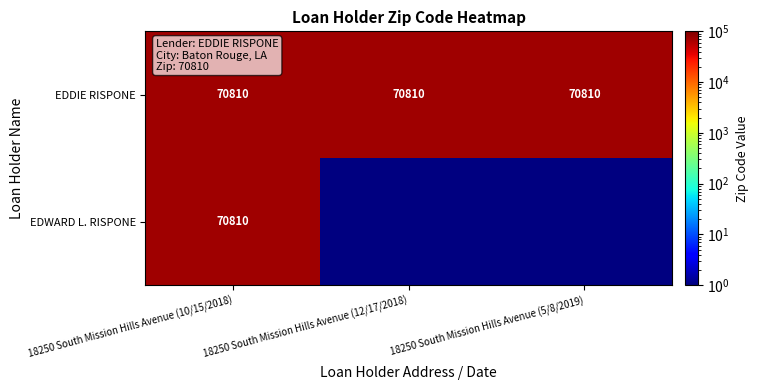

True or false: EDDIE RISPONE has a value of 70810 at 2.

True